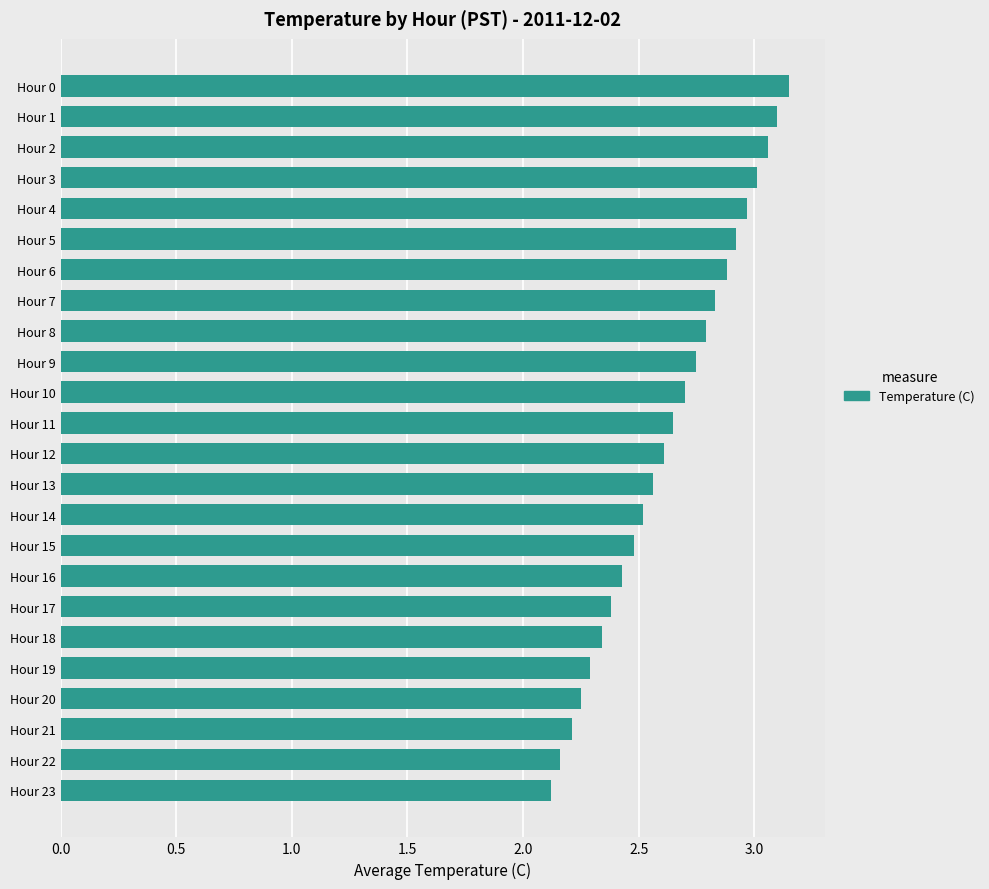

What is the sum of all values?

63.2